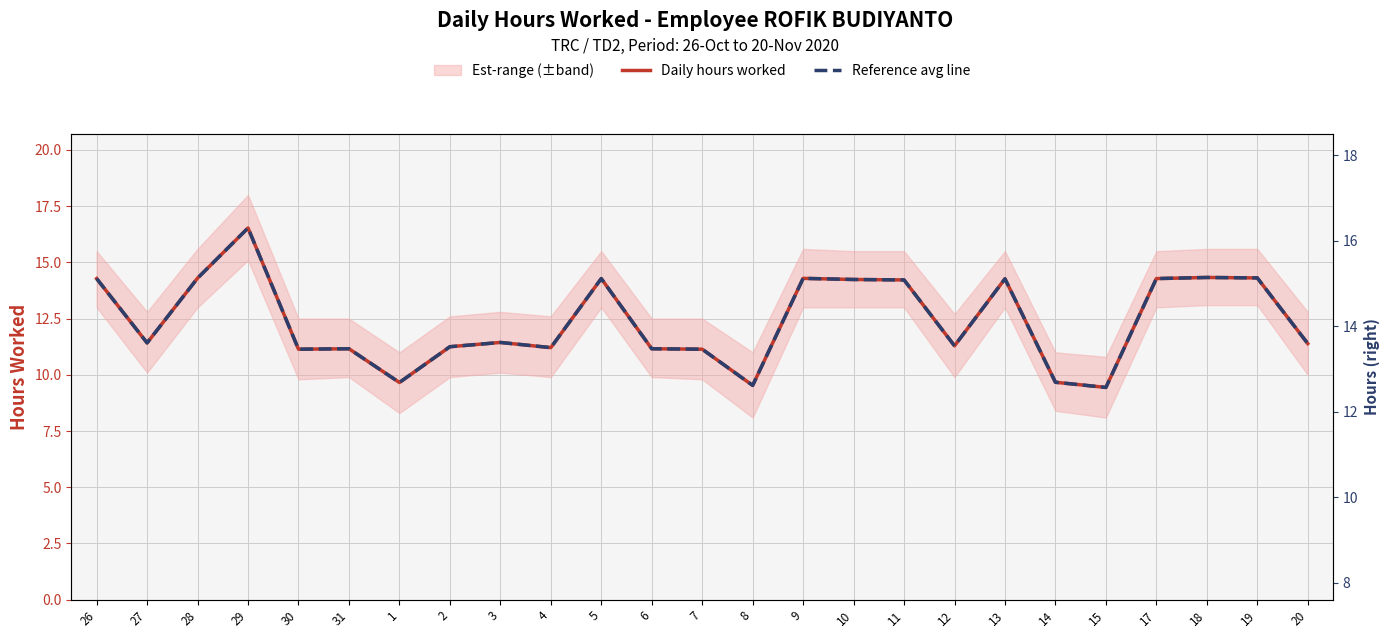

The Daily hours worked series shows 6.6 at 1. True or false?

False